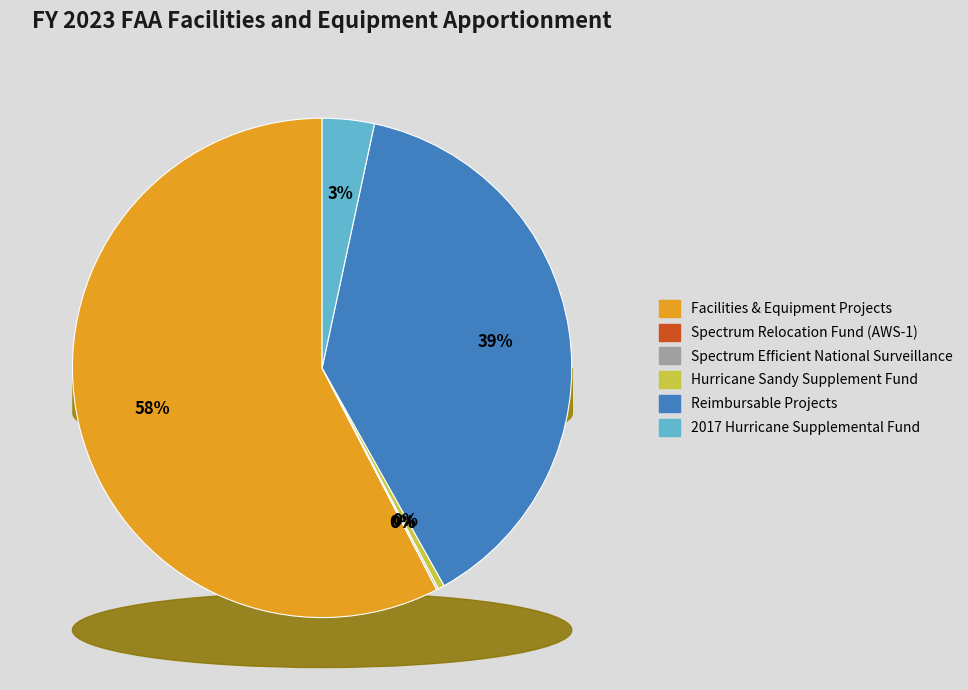

The 2017 Hurricane Supplemental Fund slice represents 3% of the pie. True or false?

True